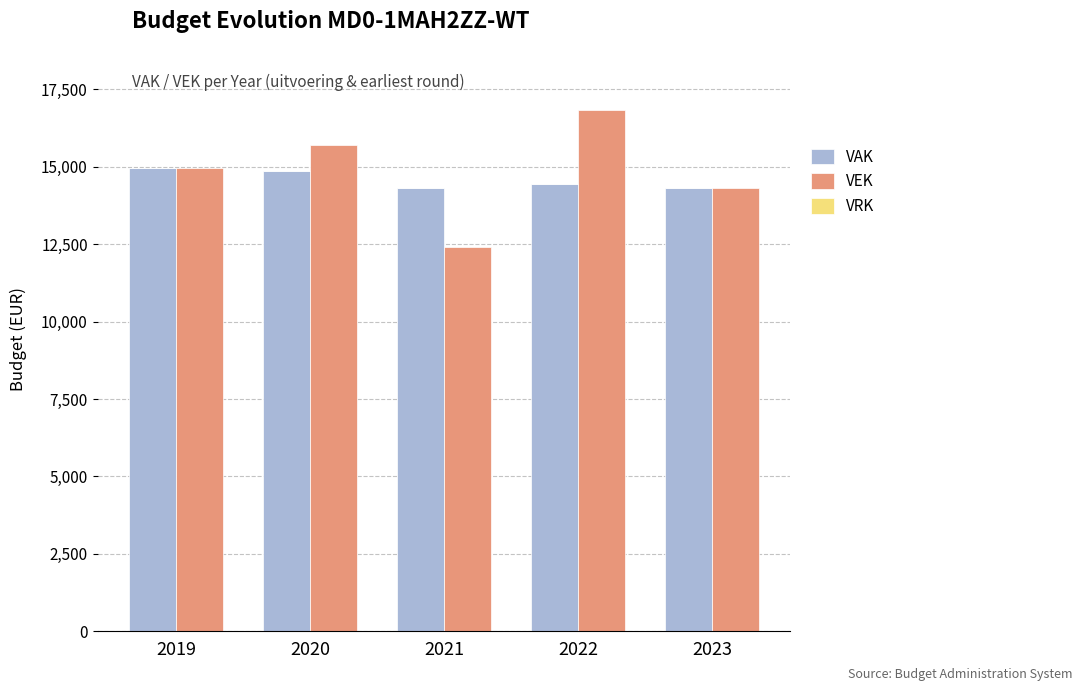

Are the bars horizontal?

No